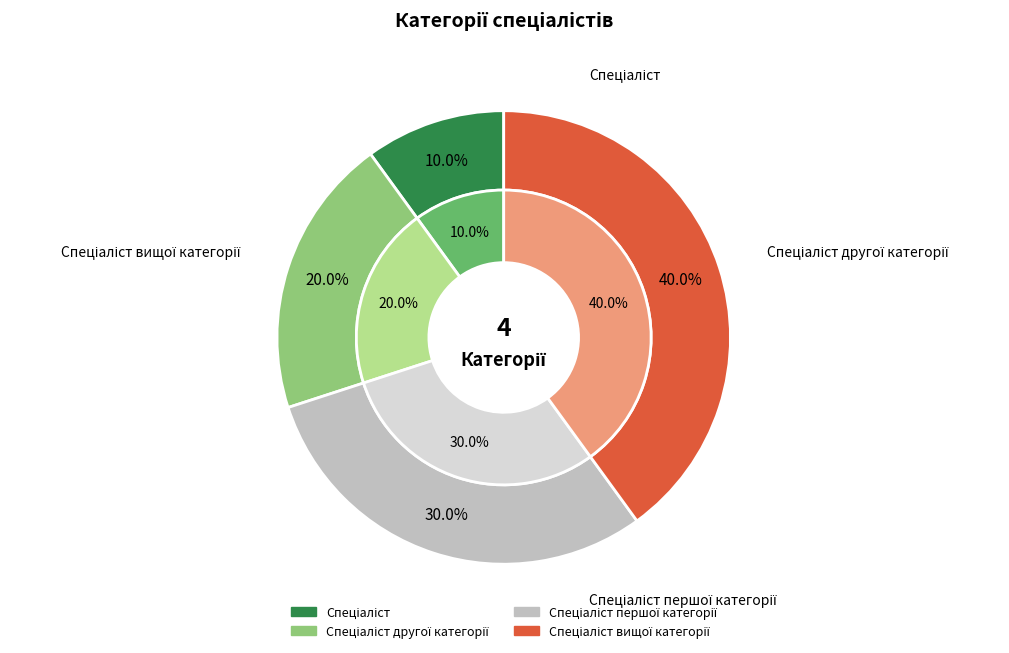

How many slices are in this pie chart?

4